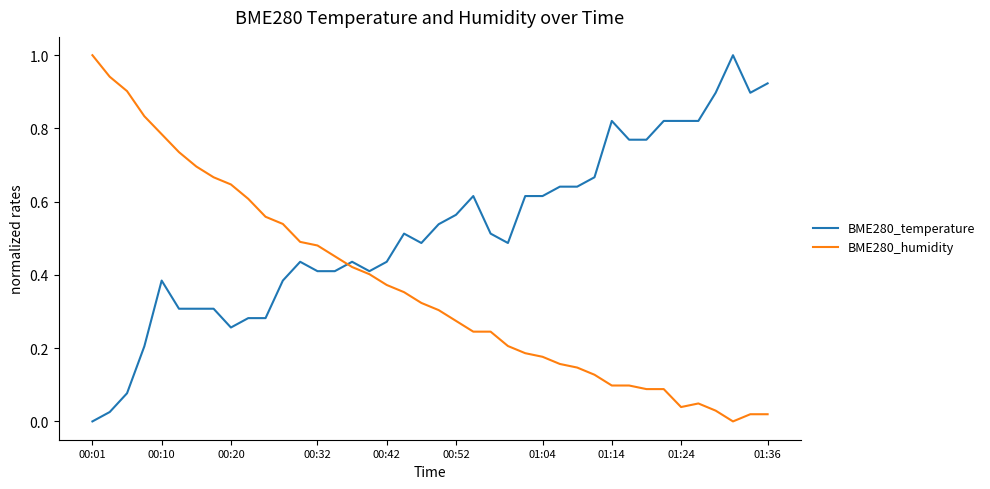

Rank the series by their average value, from lowest to highest.

BME280_humidity, BME280_temperature